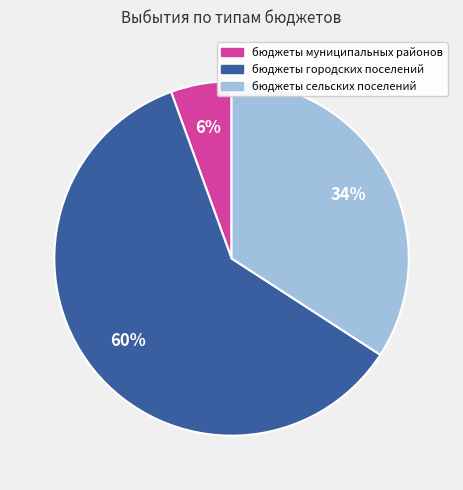

Is it true that бюджеты городских поселений is 69% of the pie?

False